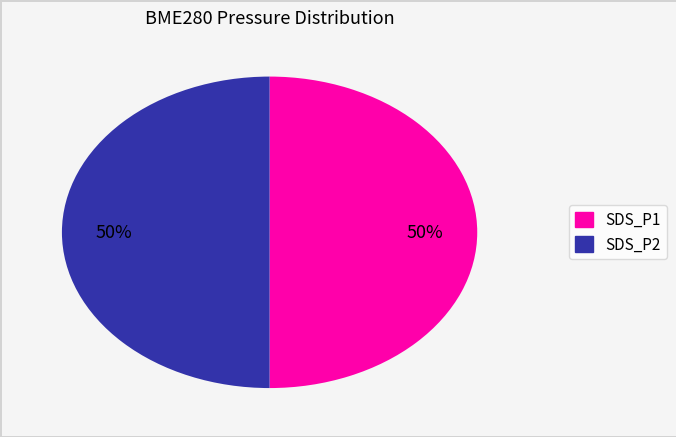

Is it true that SDS_P1 is 65% of the pie?

False